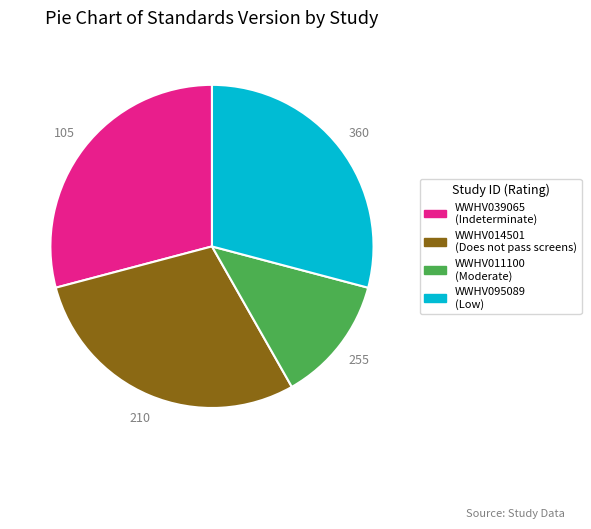

Combined, do WWHV011100 (Moderate) and WWHV095089 (Low) account for over 50%?

No